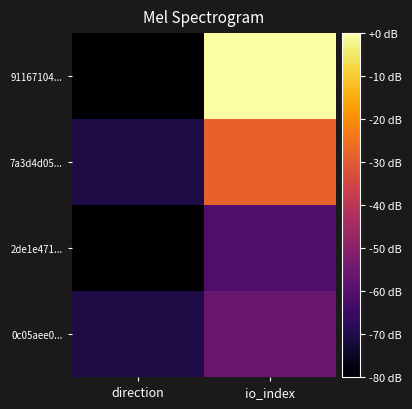

At how many categories does at least one series exceed 11?

1